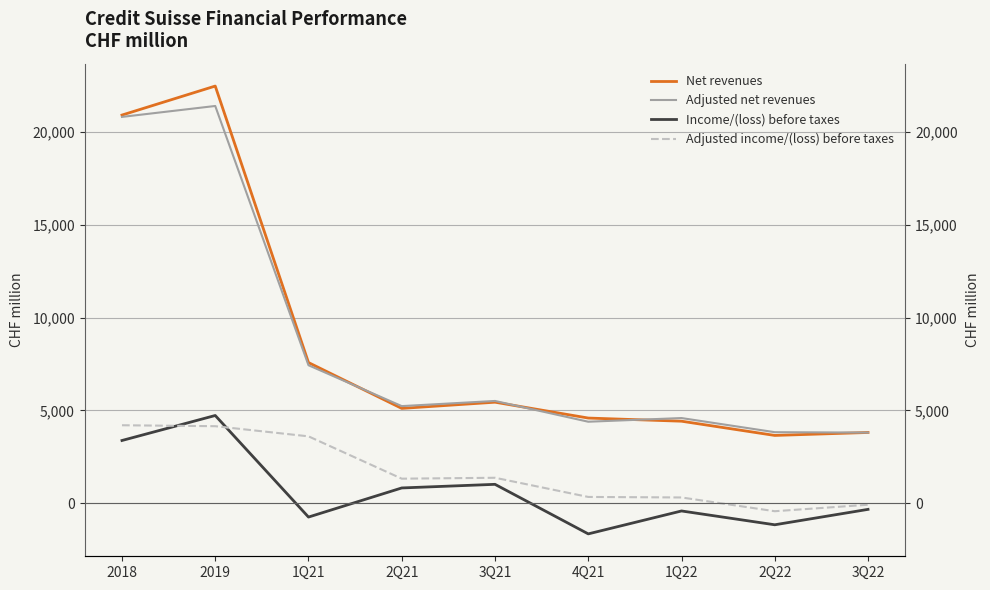

True or false: Adjusted income/(loss) before taxes and Adjusted net revenues cross at least once.

False